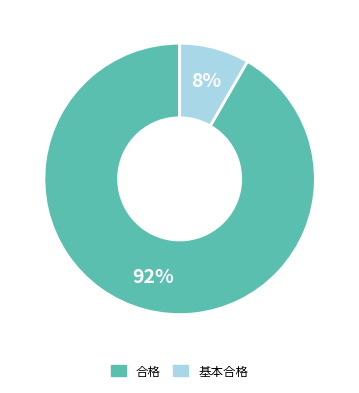

How many slices are in this pie chart?

2